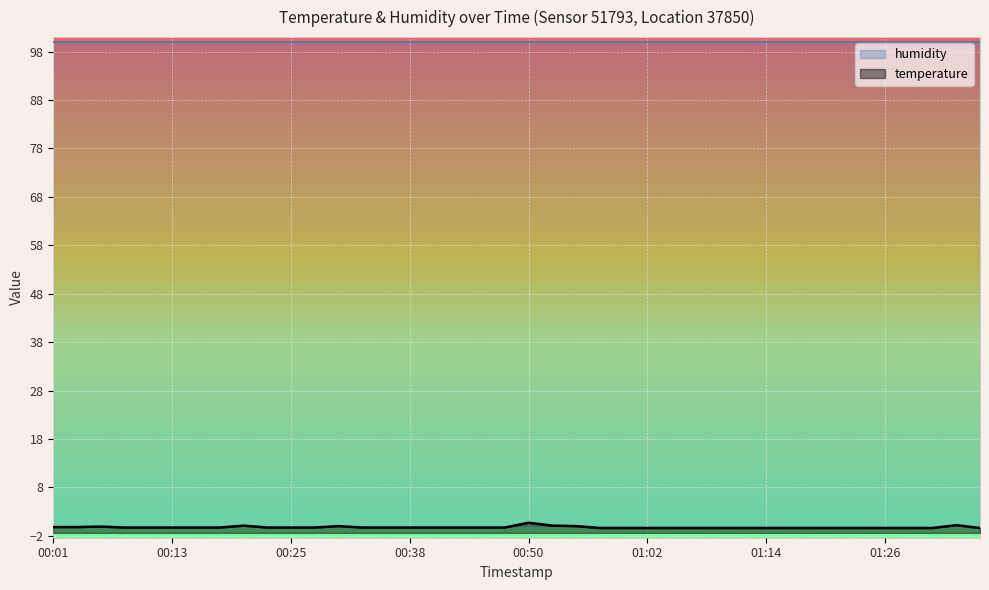

At which label does the data first exceed 0?

00:21